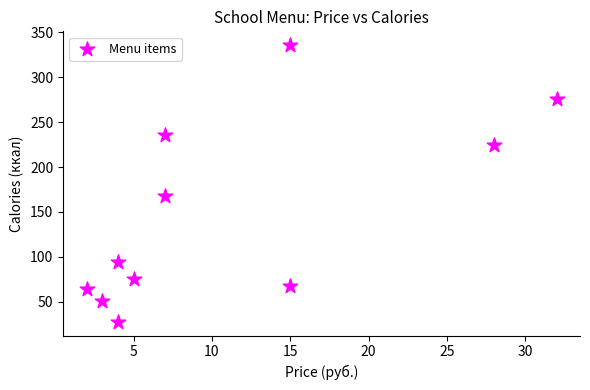

What Y value in the scatter plot is closest to 181?

168.0